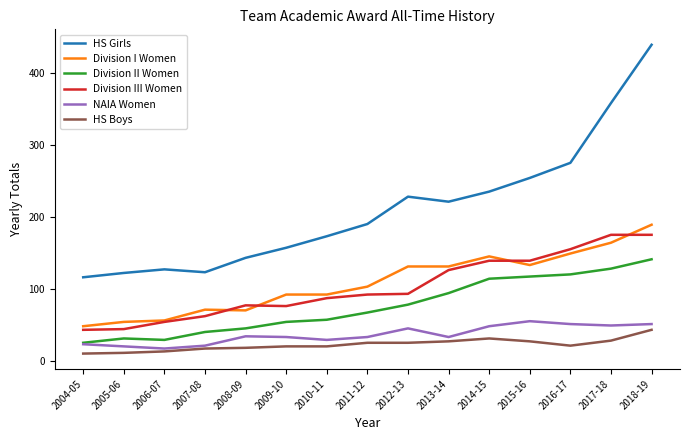

Which series has the largest range (max minus min)?

HS Girls